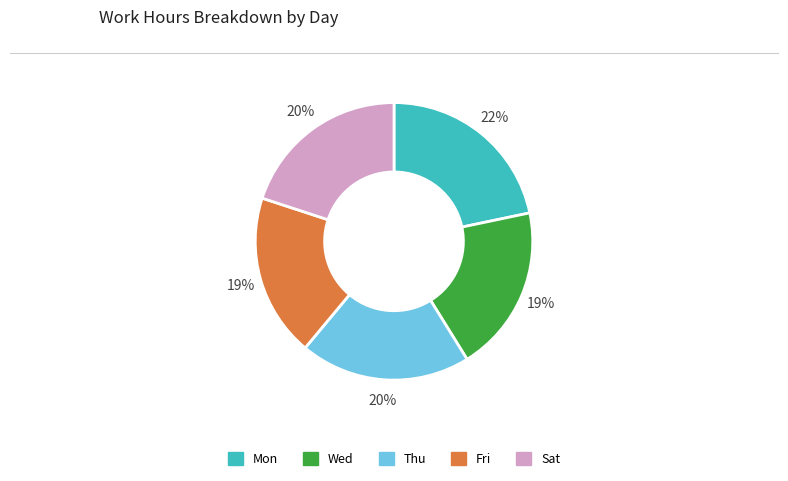

How many segments does this pie chart have?

5